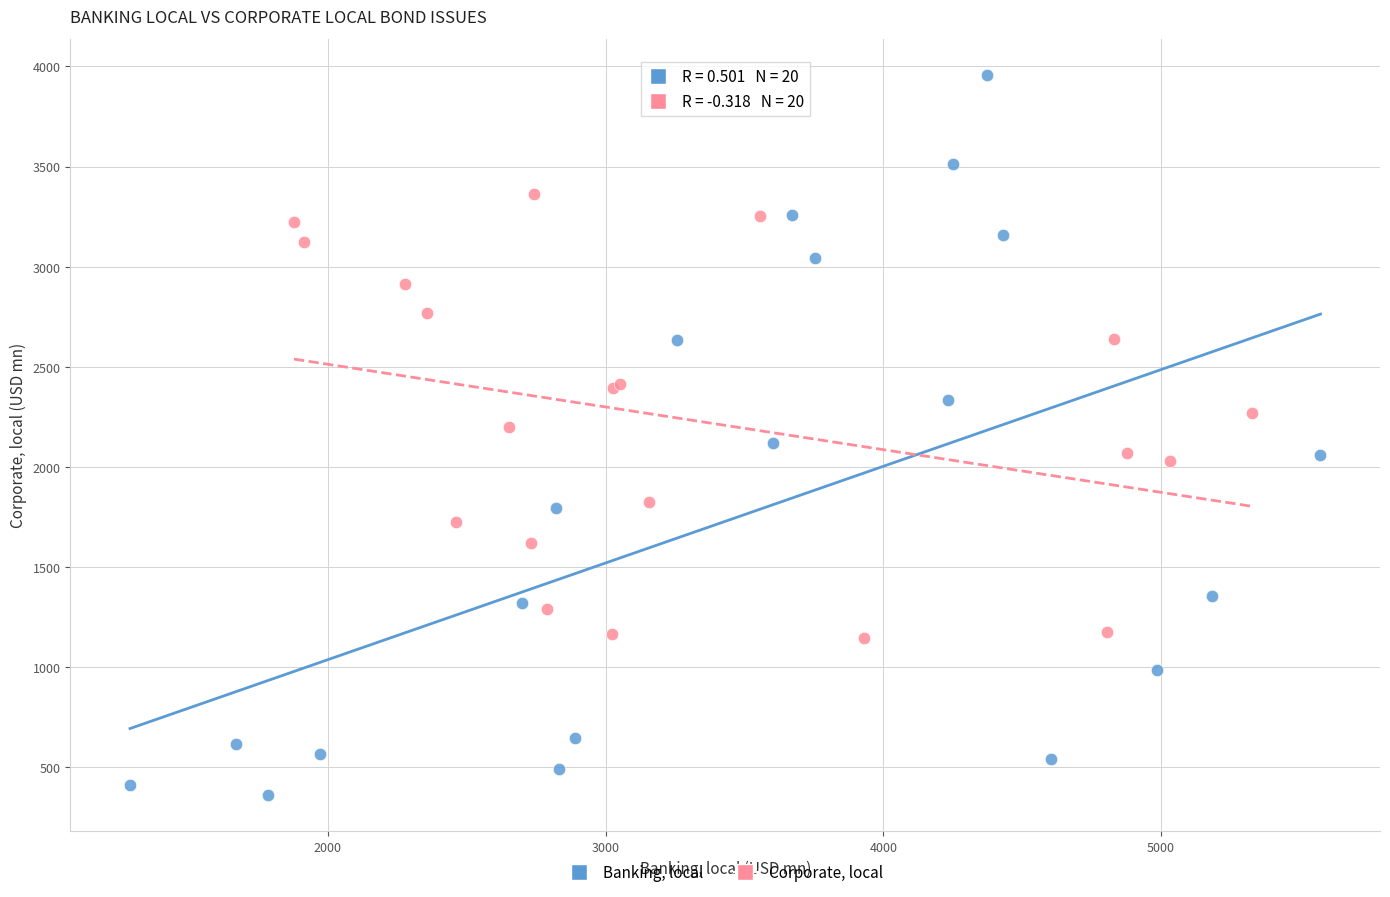

Which series reaches the maximum Y coordinate?

Banking, local